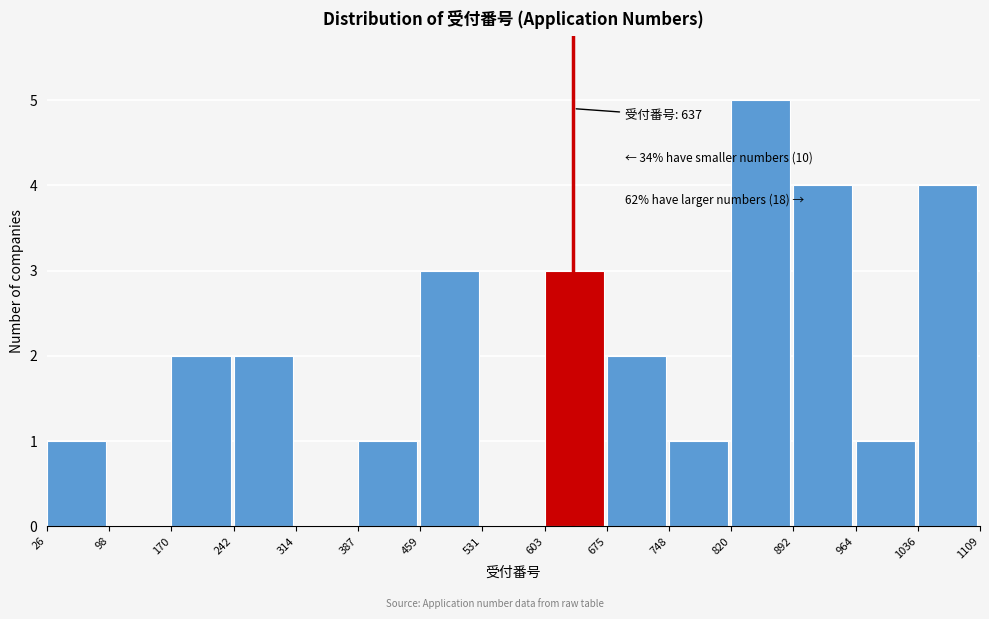

Which range on the x-axis has the tallest bar?

820 to 892